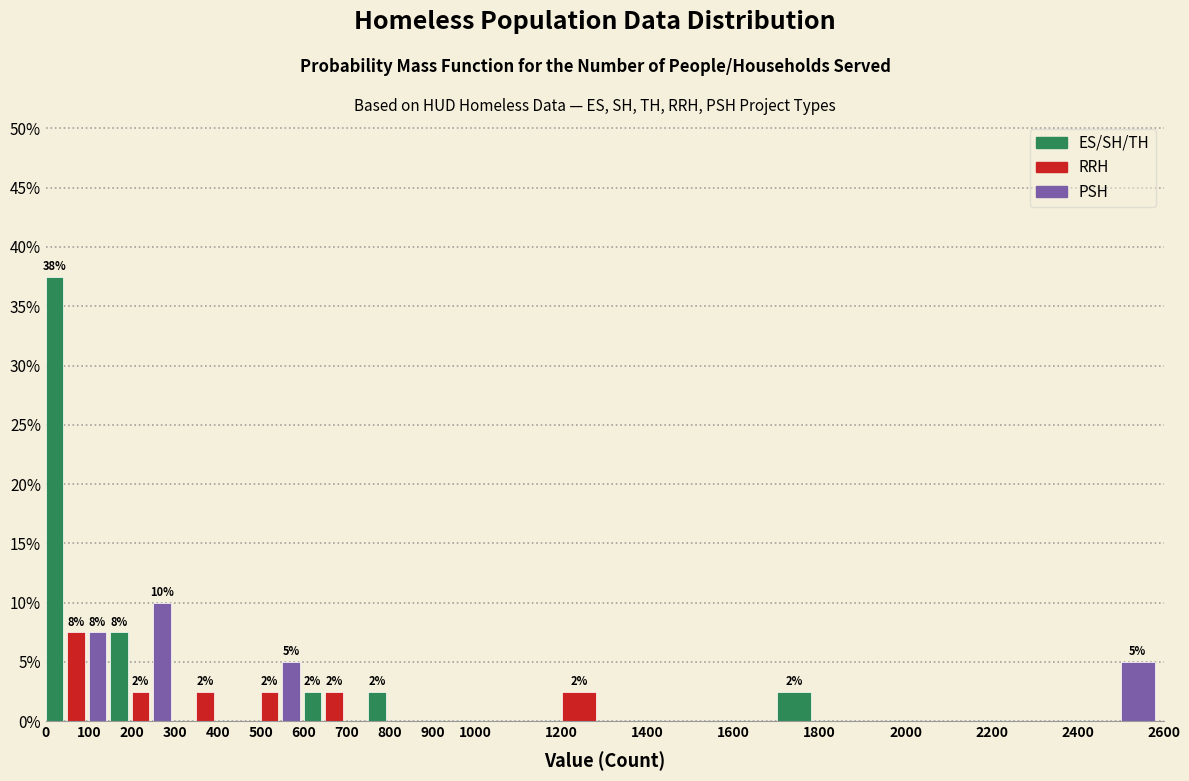

Which range on the x-axis has the tallest bar?

0 to 50